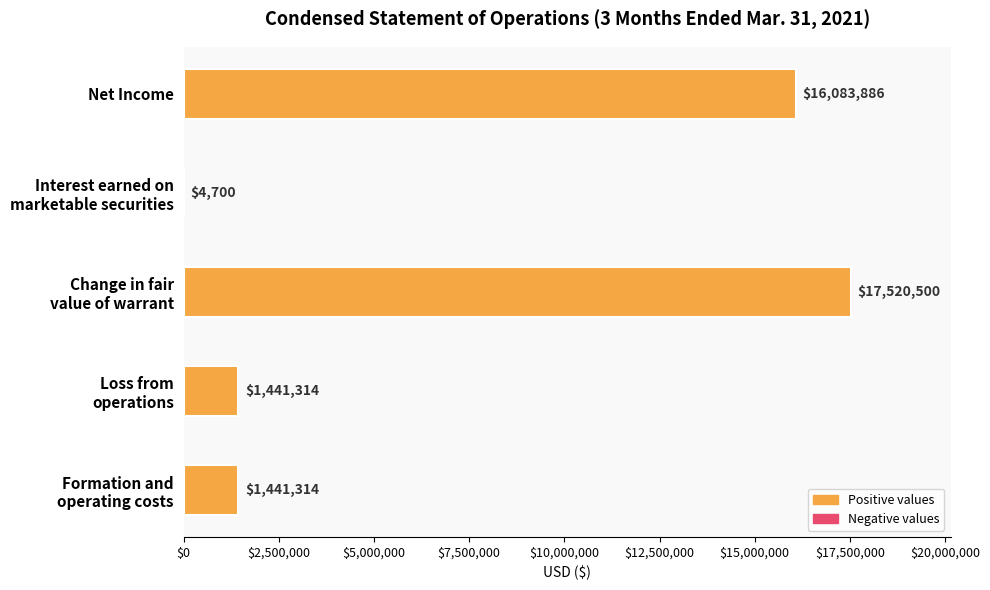

Are the bars horizontal?

Yes